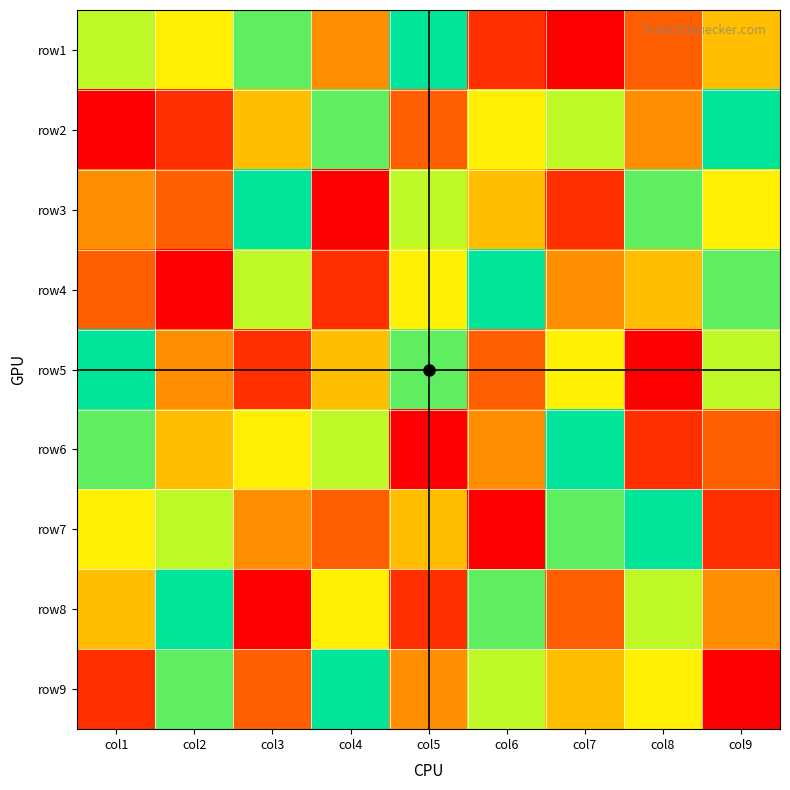

Reading left to right, list all the values displayed in this chart.

row1: col1=7	col2=6	col3=8	col4=4	col5=9	col6=2	col7=1	col8=3	col9=5
row2: col1=1	col2=2	col3=5	col4=8	col5=3	col6=6	col7=7	col8=4	col9=9
row3: col1=4	col2=3	col3=9	col4=1	col5=7	col6=5	col7=2	col8=8	col9=6
row4: col1=3	col2=1	col3=7	col4=2	col5=6	col6=9	col7=4	col8=5	col9=8
row5: col1=9	col2=4	col3=2	col4=5	col5=8	col6=3	col7=6	col8=1	col9=7
row6: col1=8	col2=5	col3=6	col4=7	col5=1	col6=4	col7=9	col8=2	col9=3
row7: col1=6	col2=7	col3=4	col4=3	col5=5	col6=1	col7=8	col8=9	col9=2
row8: col1=5	col2=9	col3=1	col4=6	col5=2	col6=8	col7=3	col8=7	col9=4
row9: col1=2	col2=8	col3=3	col4=9	col5=4	col6=7	col7=5	col8=6	col9=1